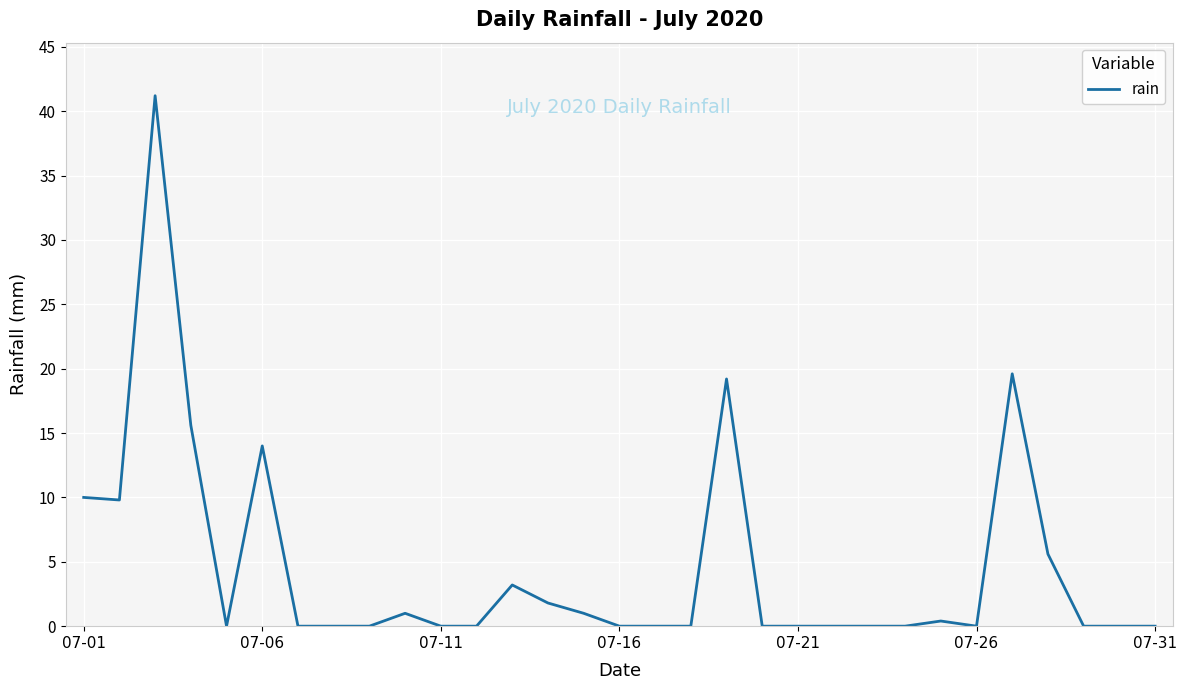

How many distinct data groups are displayed?

1